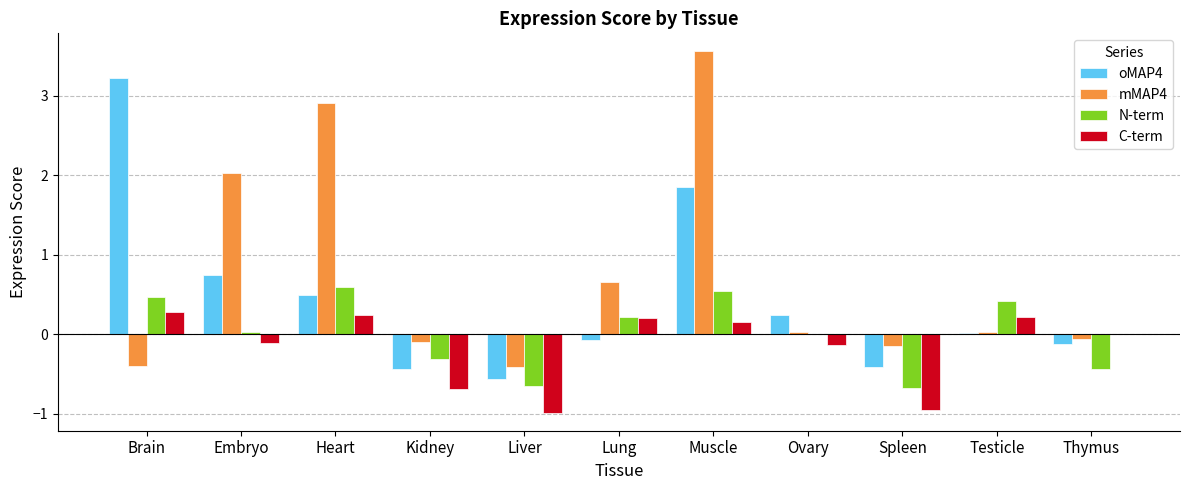

How many distinct data groups are displayed?

4